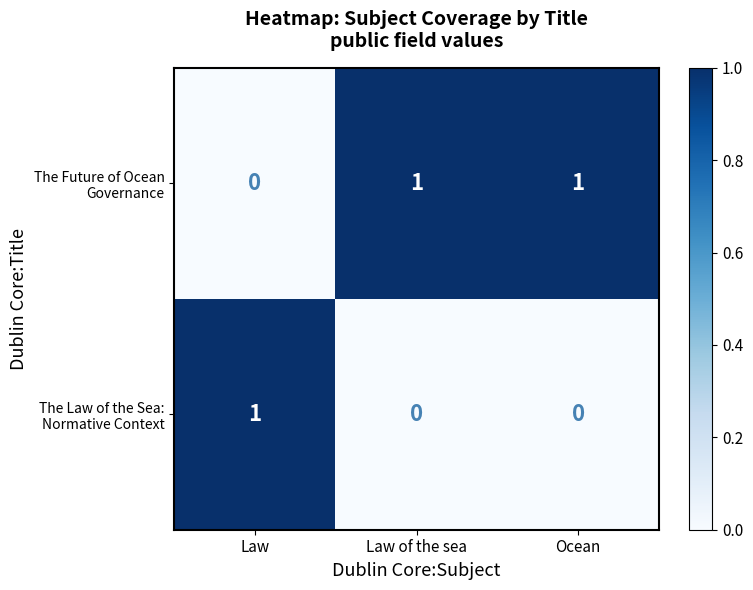

Which series has the widest spread of values?

The Law of the Sea: Normative Context